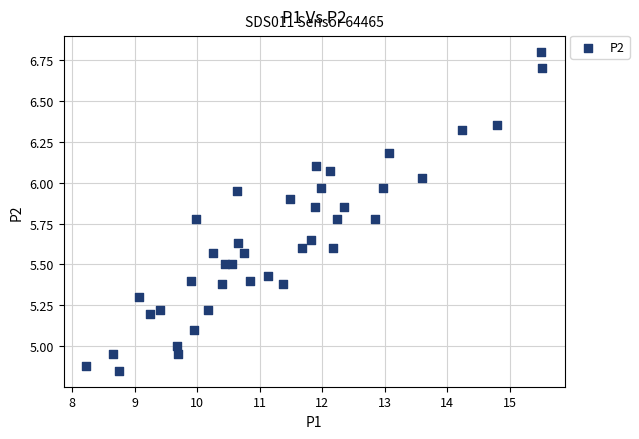

What is the range of X values (max minus min)?

7.3